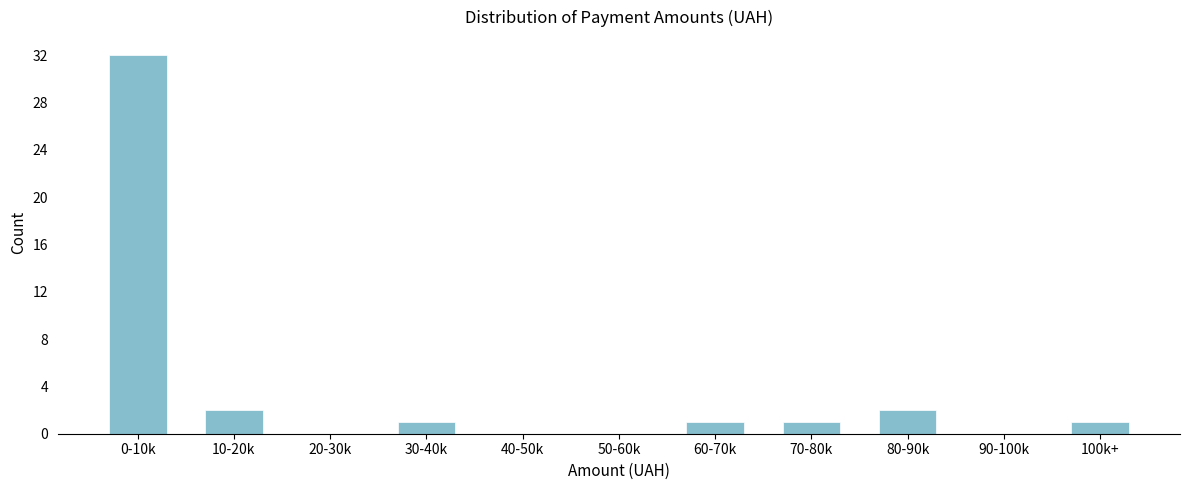

Reading right to left, what are all the values shown in this chart?

100k+=1	90-100k=0	80-90k=2	70-80k=1	60-70k=1	50-60k=0	40-50k=0	30-40k=1	20-30k=0	10-20k=2	0-10k=32